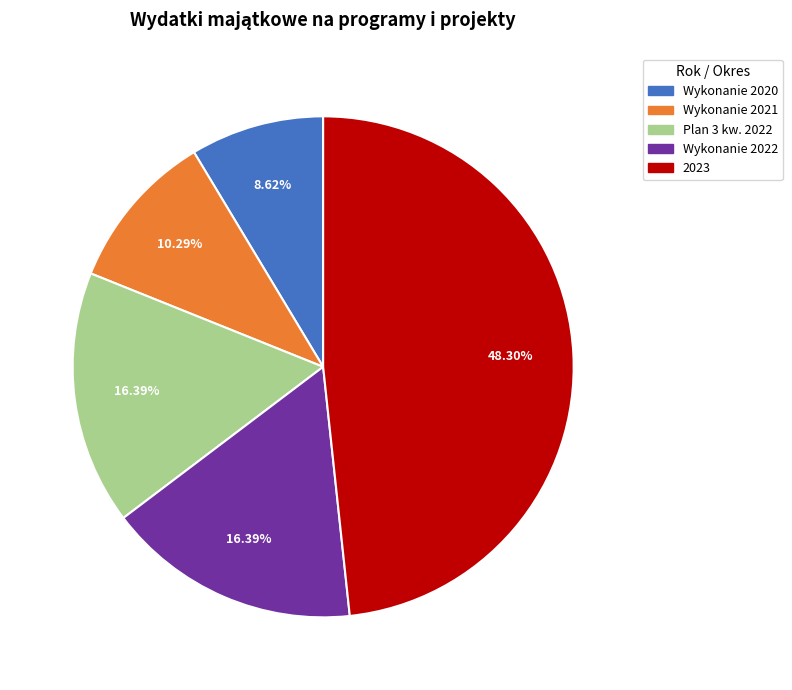

Is 2023 the majority of the pie?

No